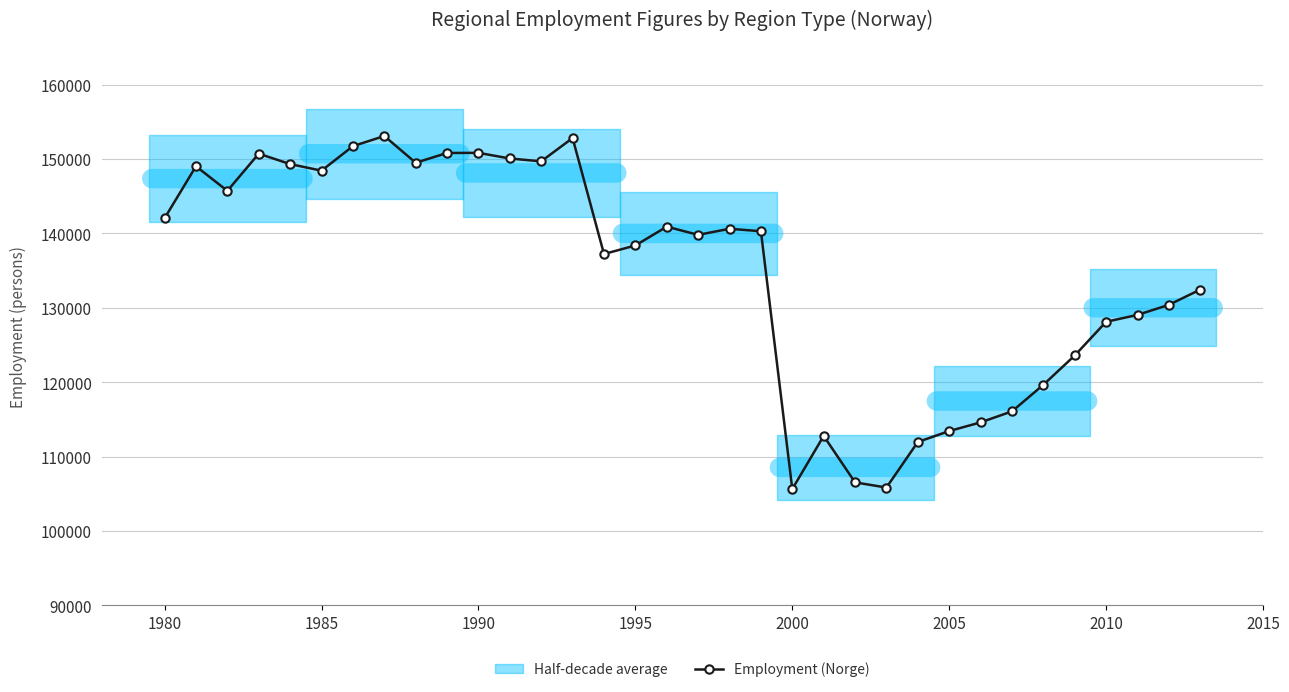

True or false: Employment (Norge) has a value of 148447 at 1985.

True